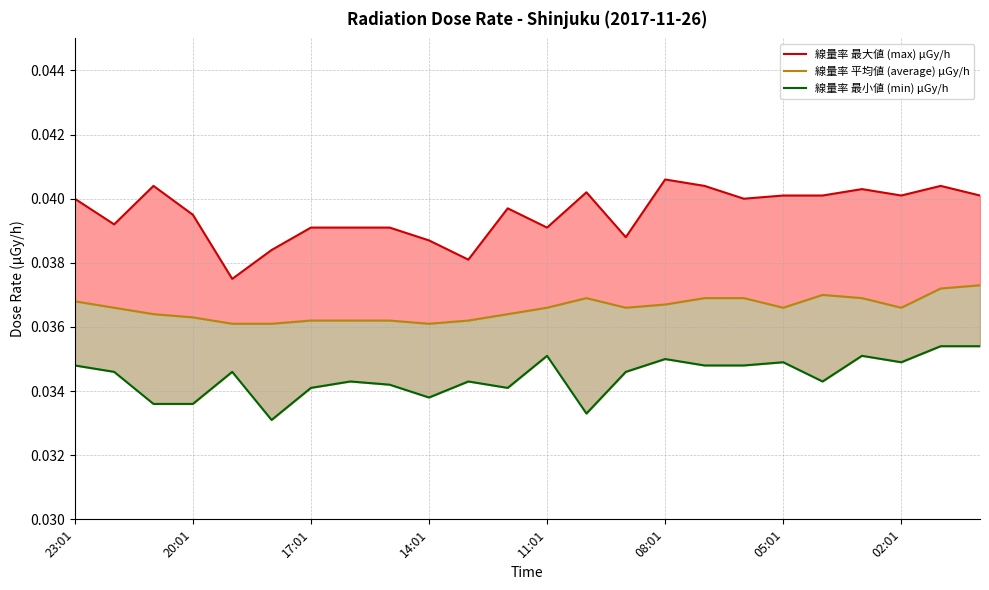

What position from the left is 02:01?

22